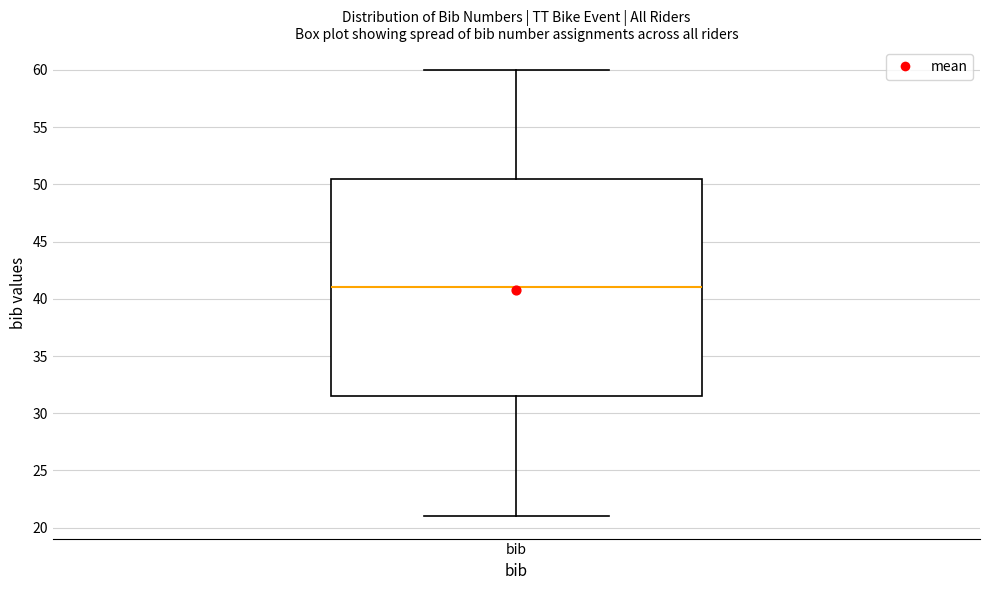

Where does the lower whisker of the box for bib end on the y-axis? The values are not printed on the chart, so give them approximately, as read against the axis.

21.0